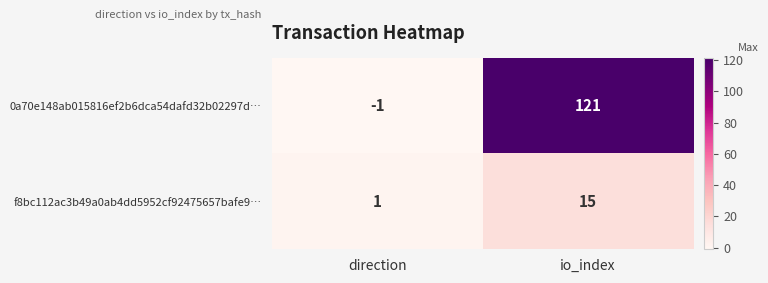

Which category has the lowest value in the f8bc112ac3b49a0ab4dd5952cf92475657bafe9… series?

direction